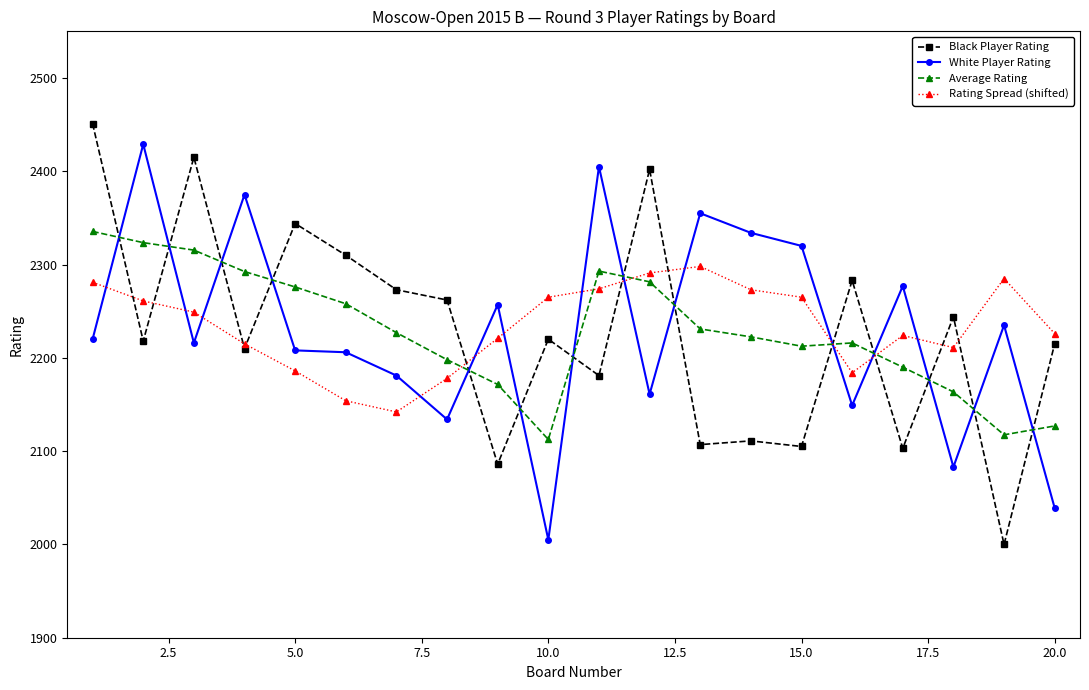

What is the value of the Average Rating point at the 8th from the left?

2198.0